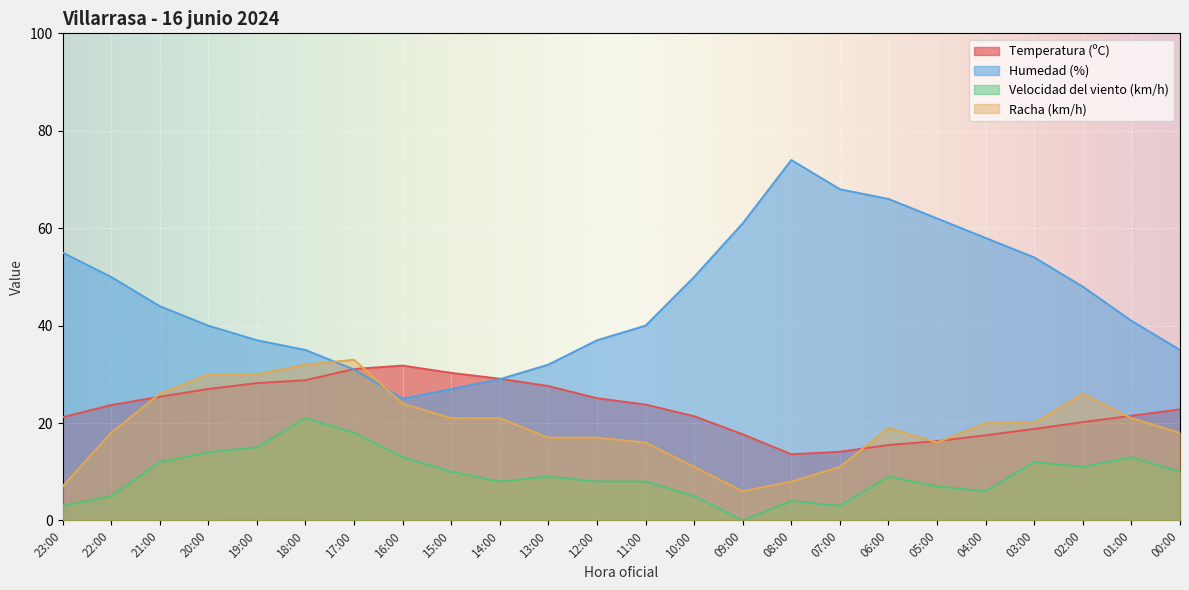

True or false: Humedad (%) has a value of 54.0 at 03:00.

True